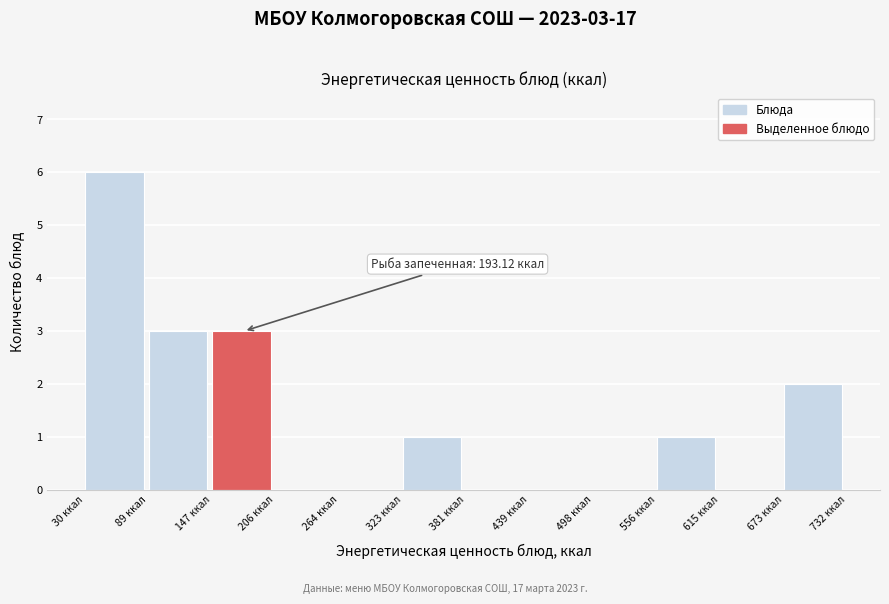

Over which range of the x-axis is the bar tallest?

30 to 90